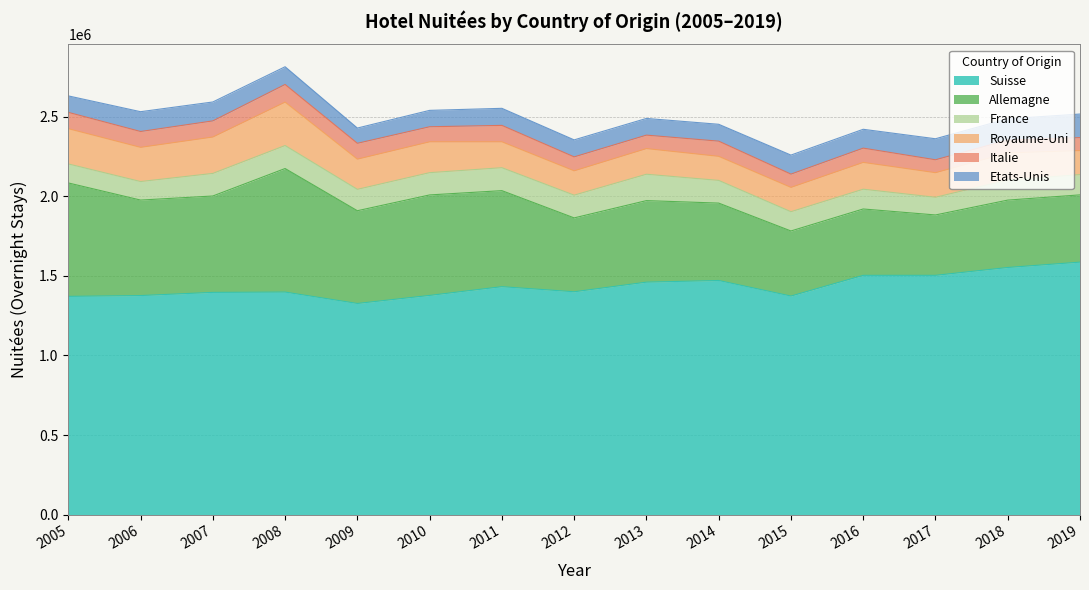

Is it true that Italie equals 94640 at 2010?

True